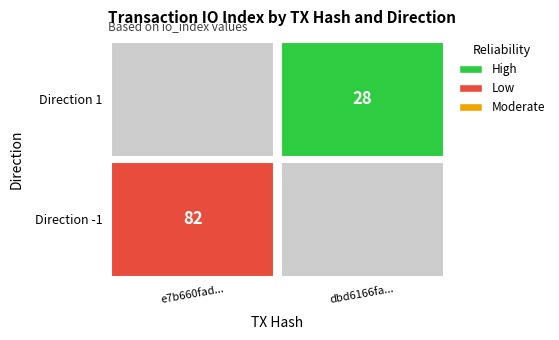

What is the maximum value for e7b660fad...?

82